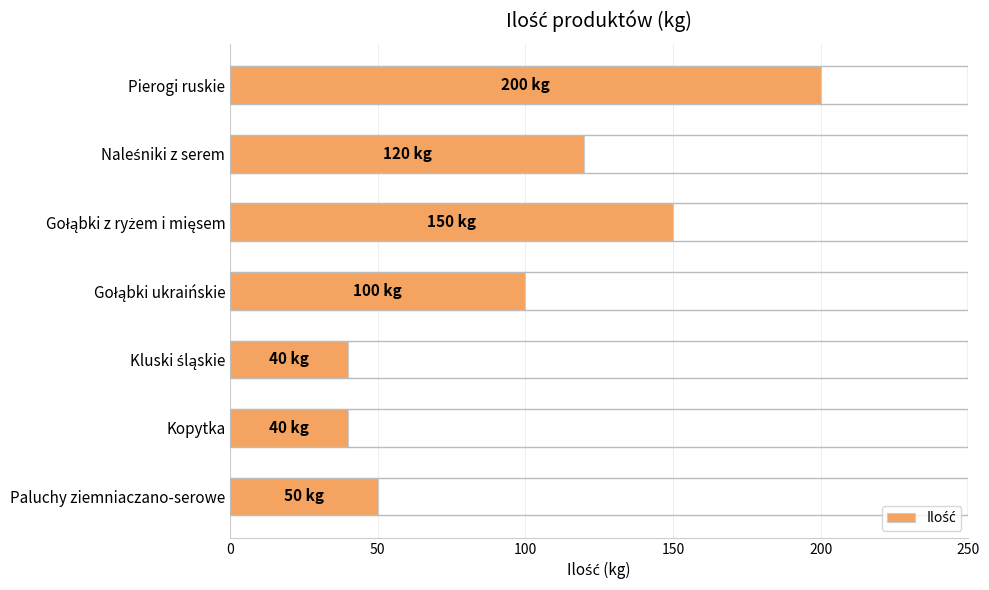

What is the minimum value shown in the chart?

40